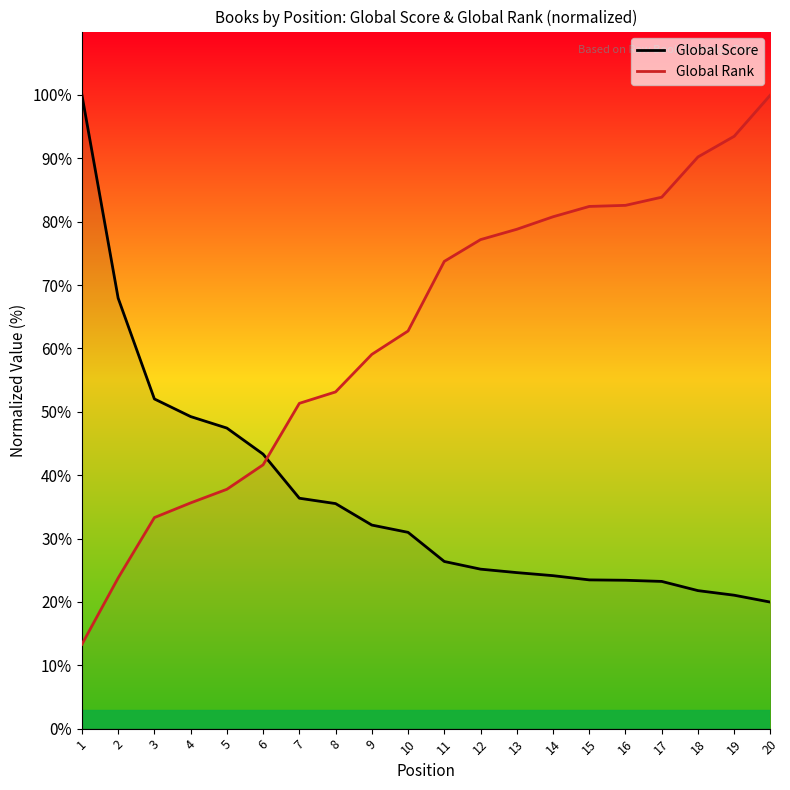

At which category is the sum across all series the highest?

20